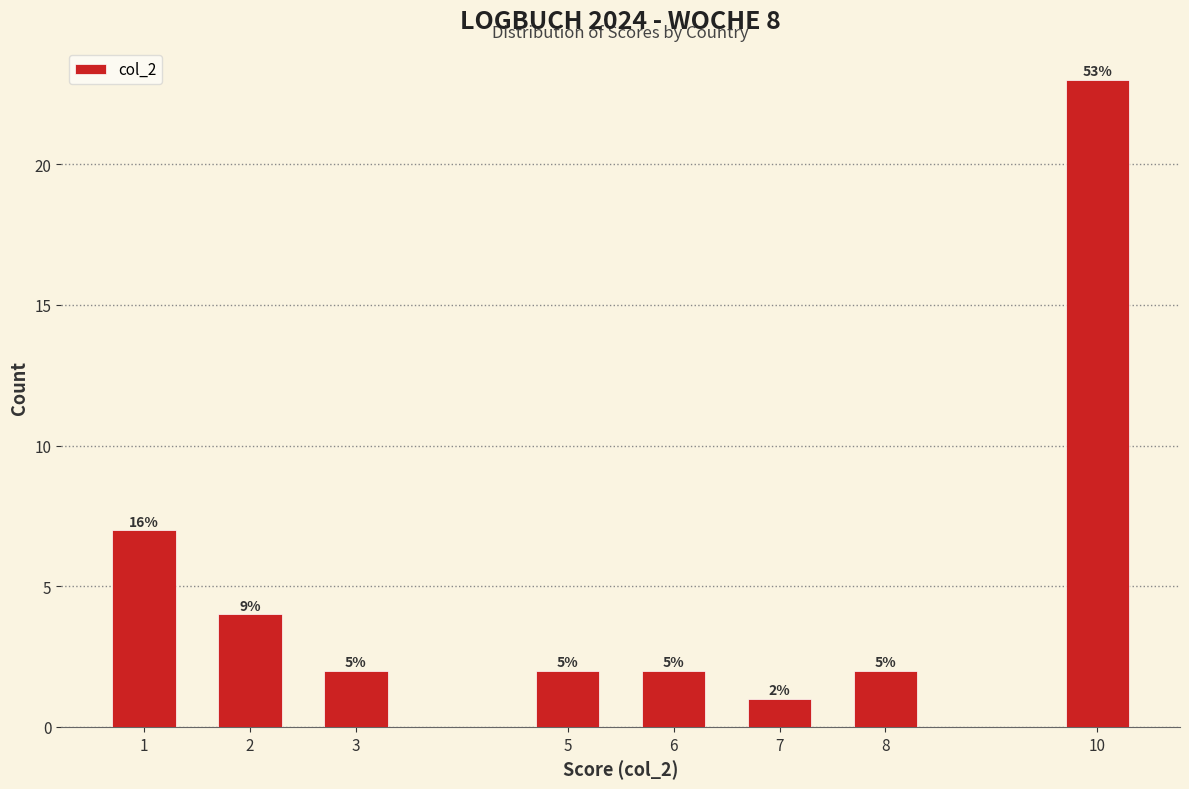

Are the bars horizontal?

No